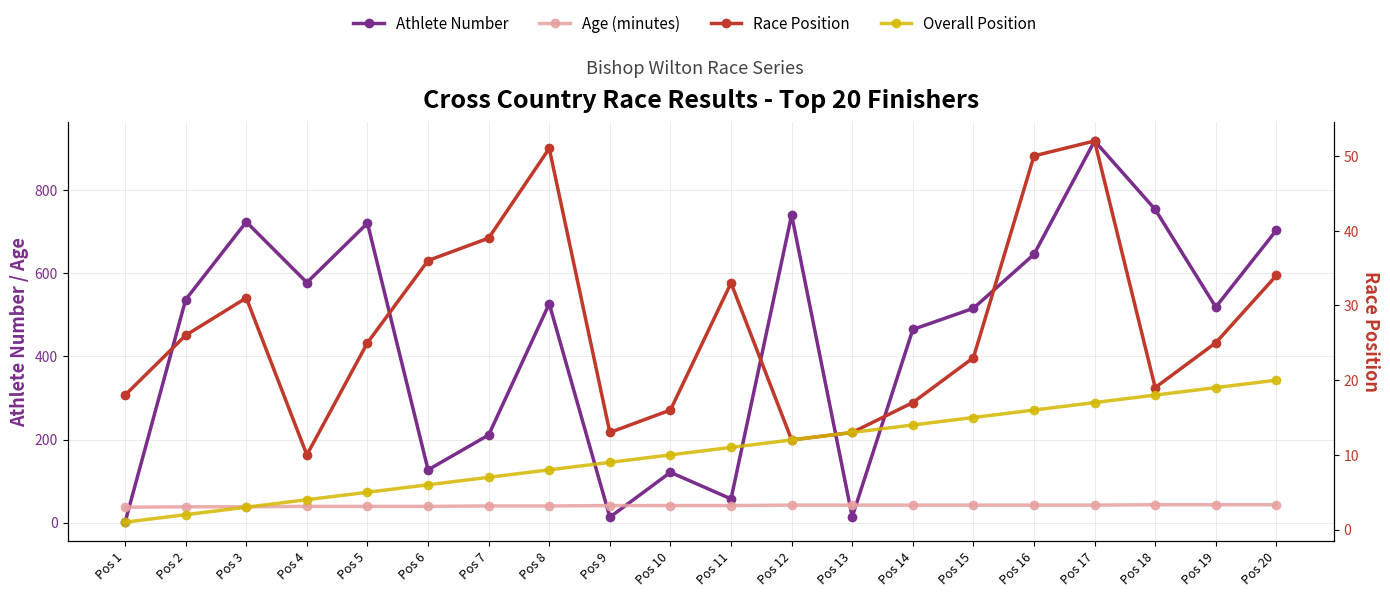

Rank the series by their maximum value, from highest to lowest.

Athlete Number, Race Position, Age (minutes), Overall Position